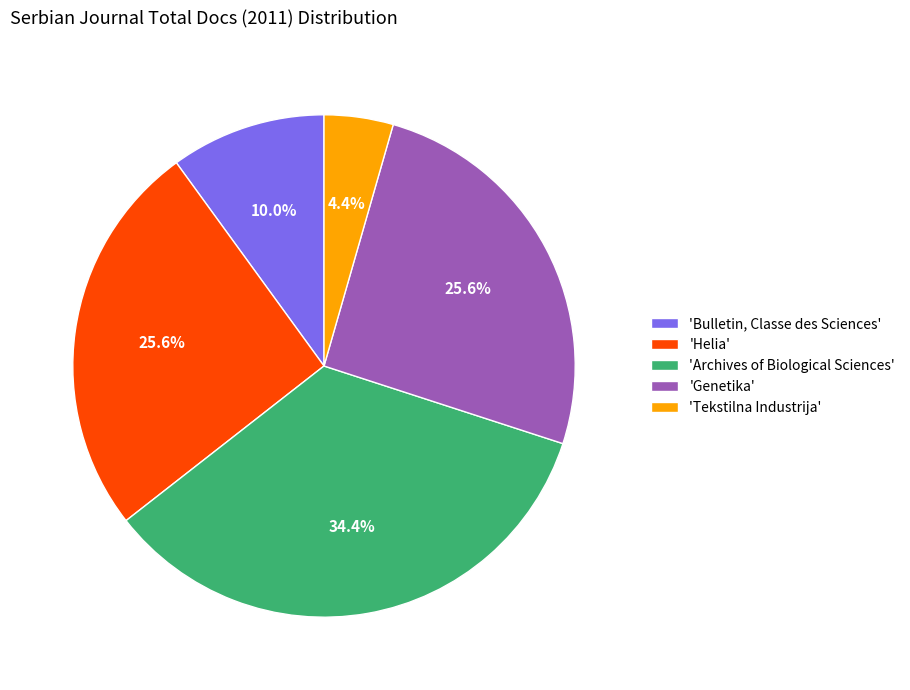

How many slices are in this pie chart?

5